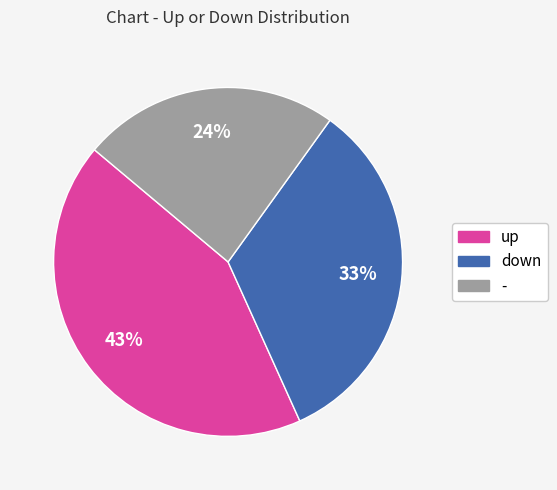

How many slices are in this pie chart?

3